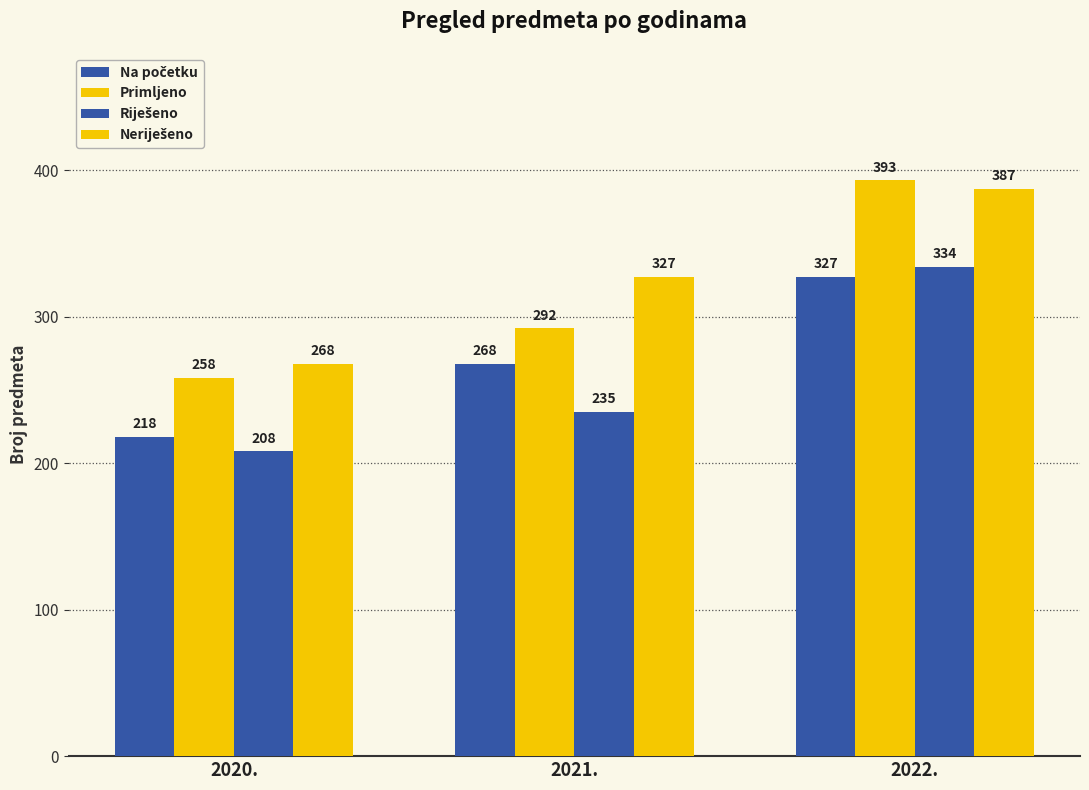

Does the chart contain any negative values?

No